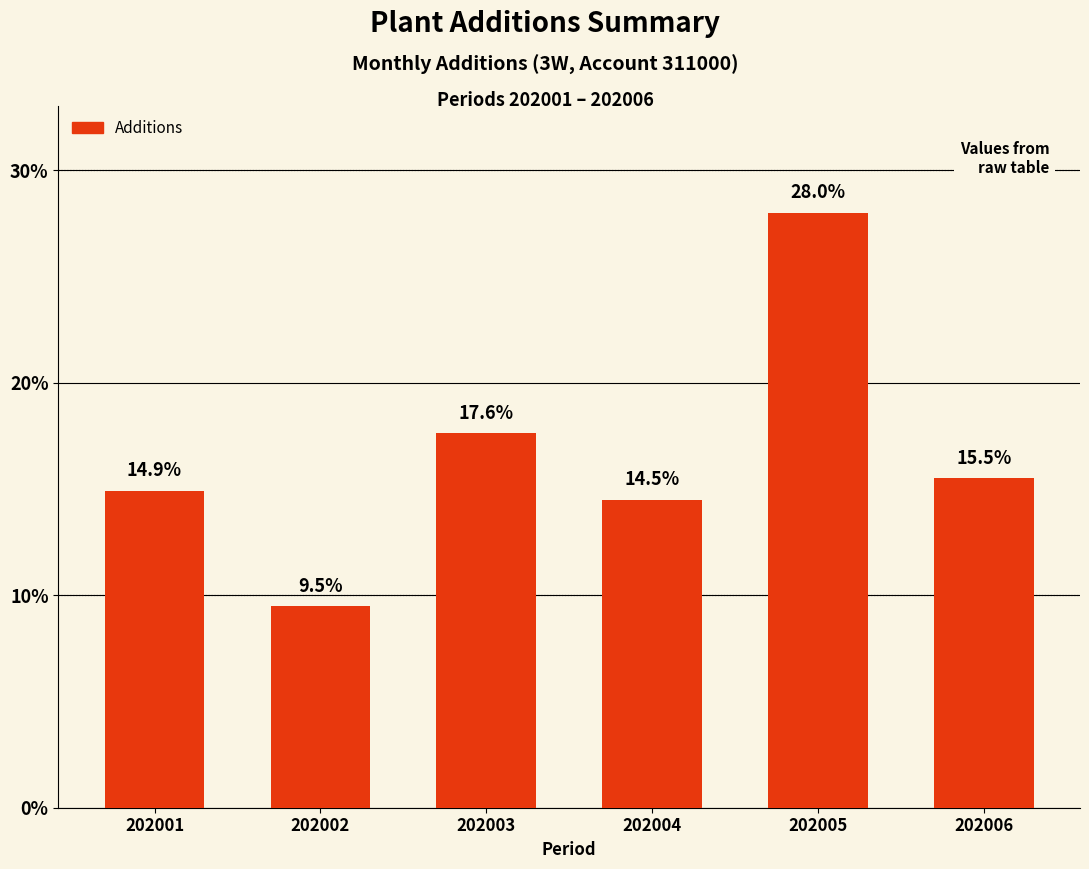

Rank the categories by value from highest to lowest.

202005, 202003, 202006, 202001, 202004, 202002